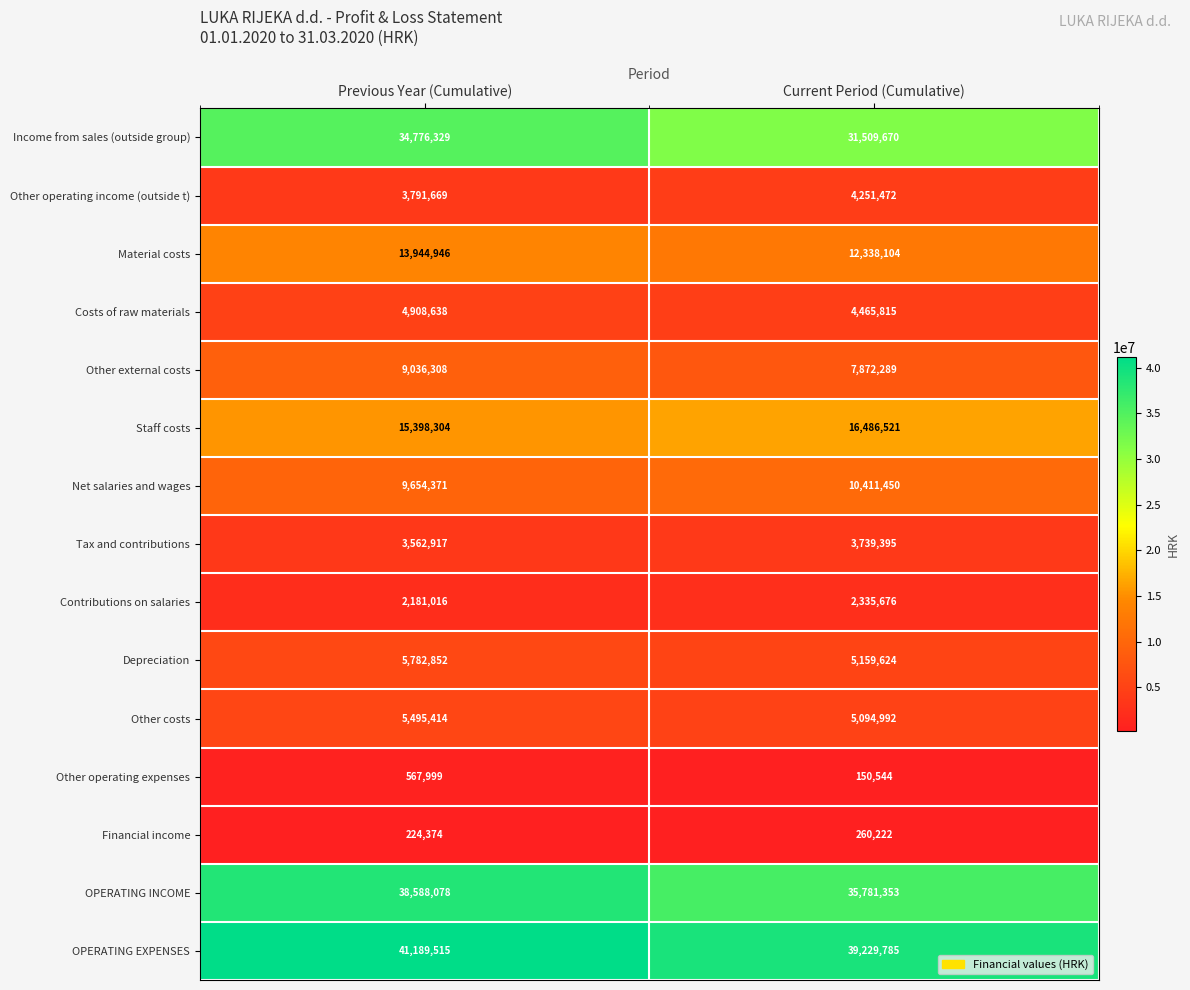

What is the approximate value of Other costs at Current Period (Cumulative), to the nearest 10?

5094990